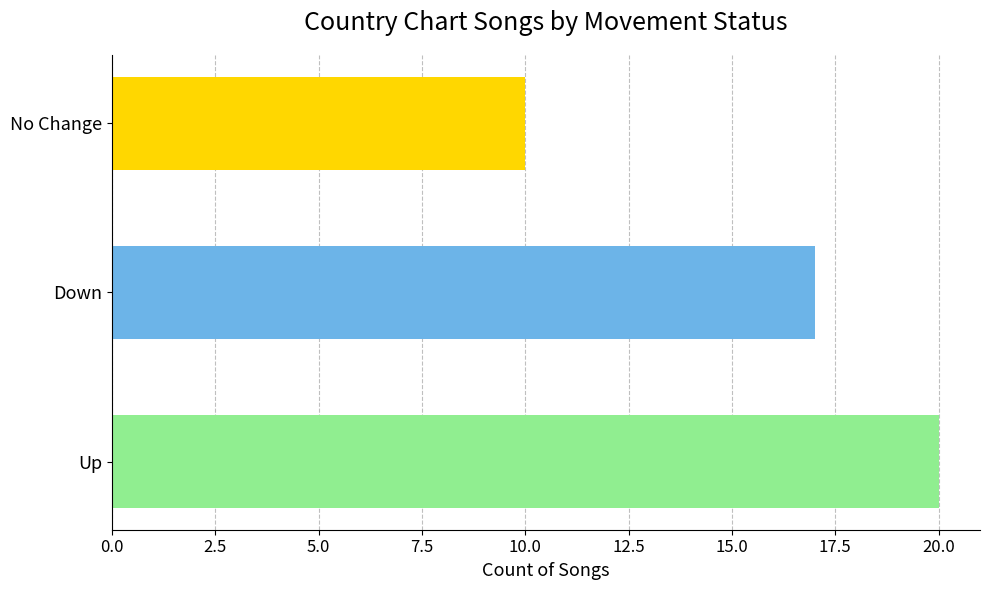

Reading bottom to top, list all the values displayed in this chart.

20	17	10